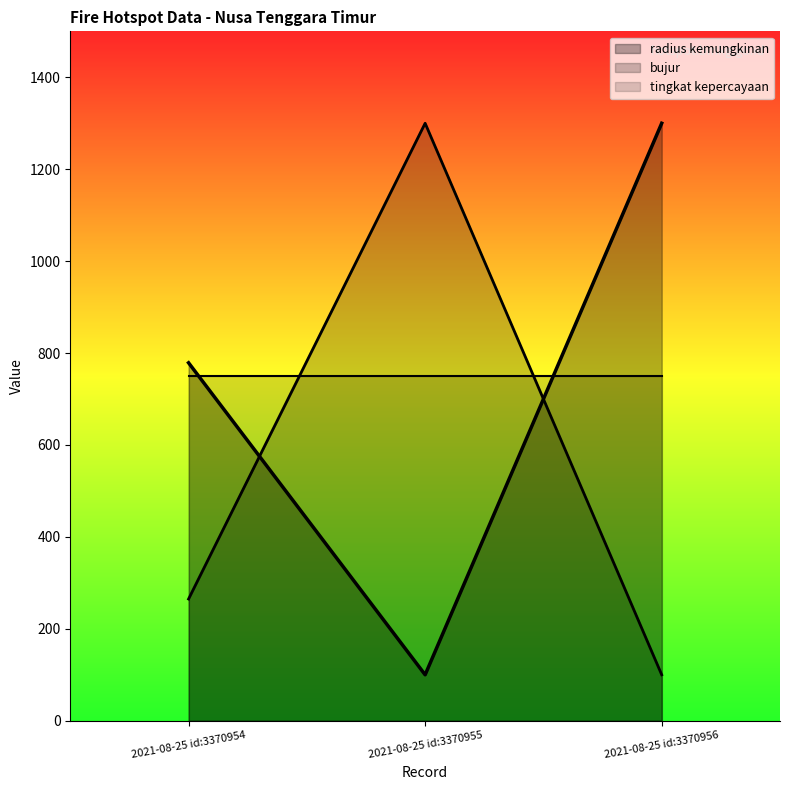

Is it true that bujur equals 818.5 at 2021-08-25 id:3370955?

False